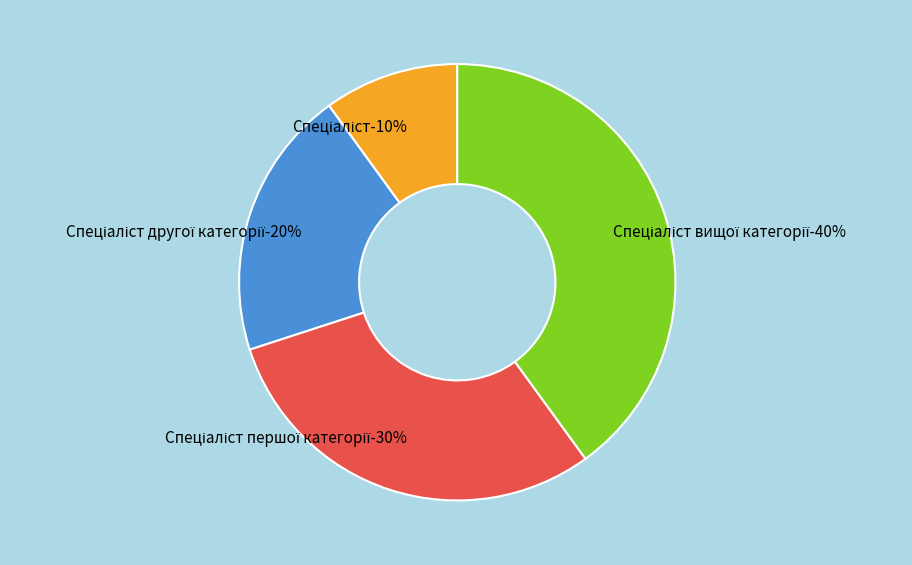

Is there a majority slice in this chart?

No